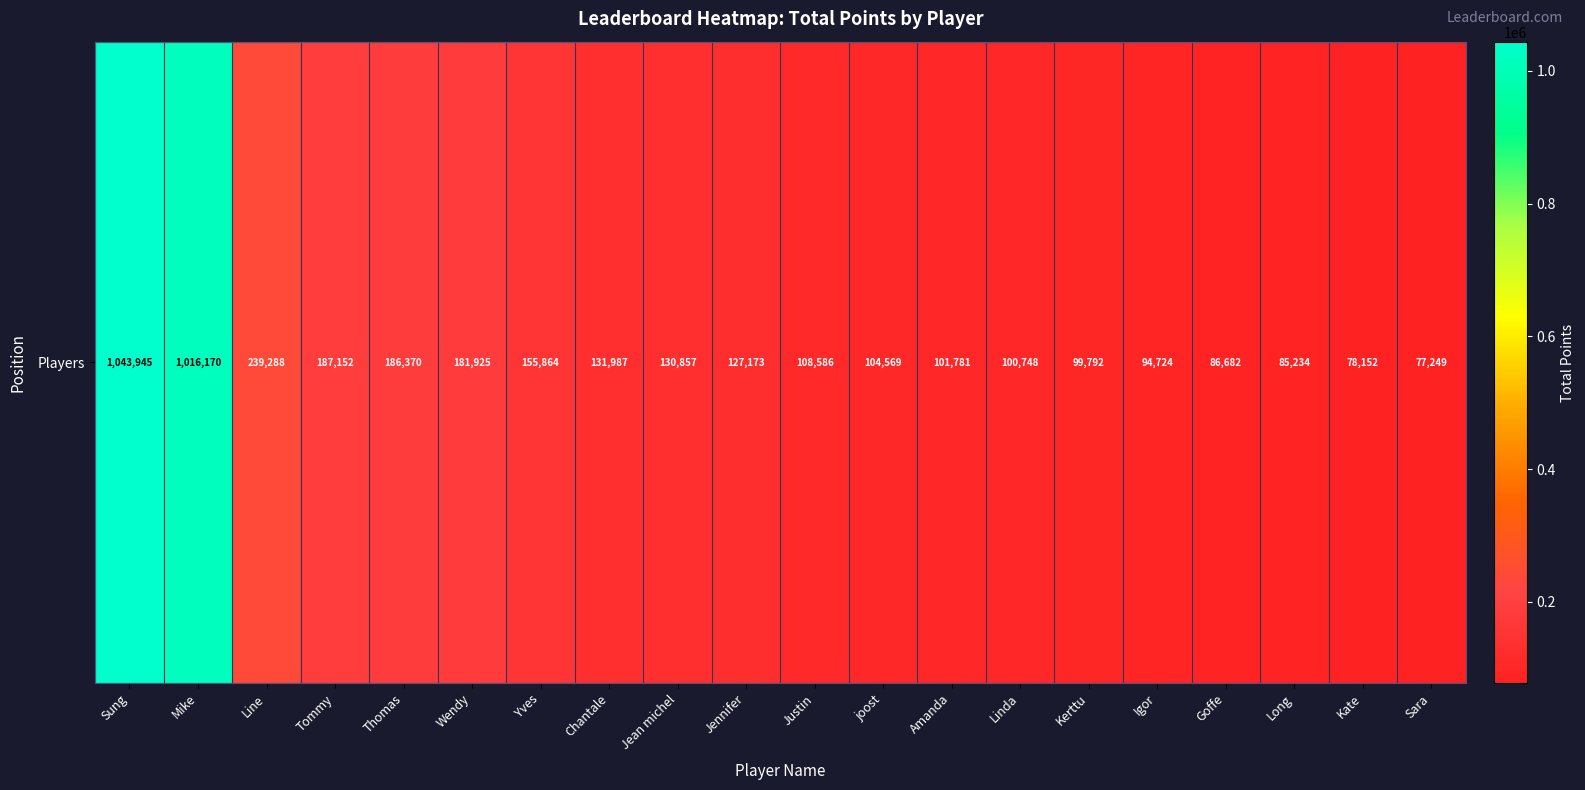

Which has a higher value, Line or Sung?

Sung